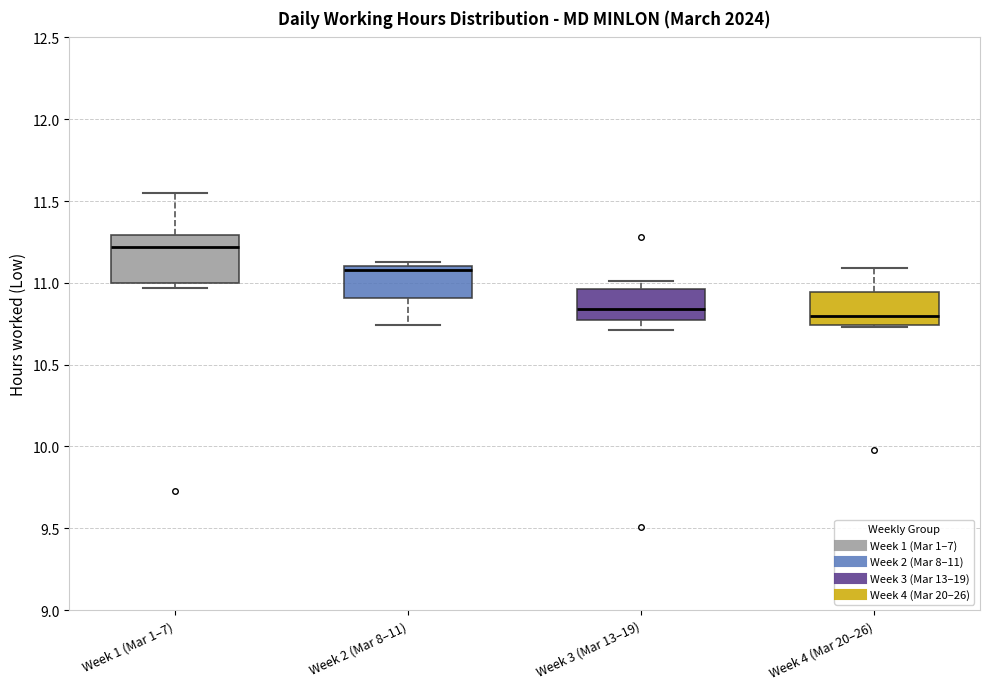

Where does the upper whisker of the box for Week 4 (Mar 20–26) end on the y-axis? The values are not printed on the chart, so give them approximately, as read against the axis.

11.10